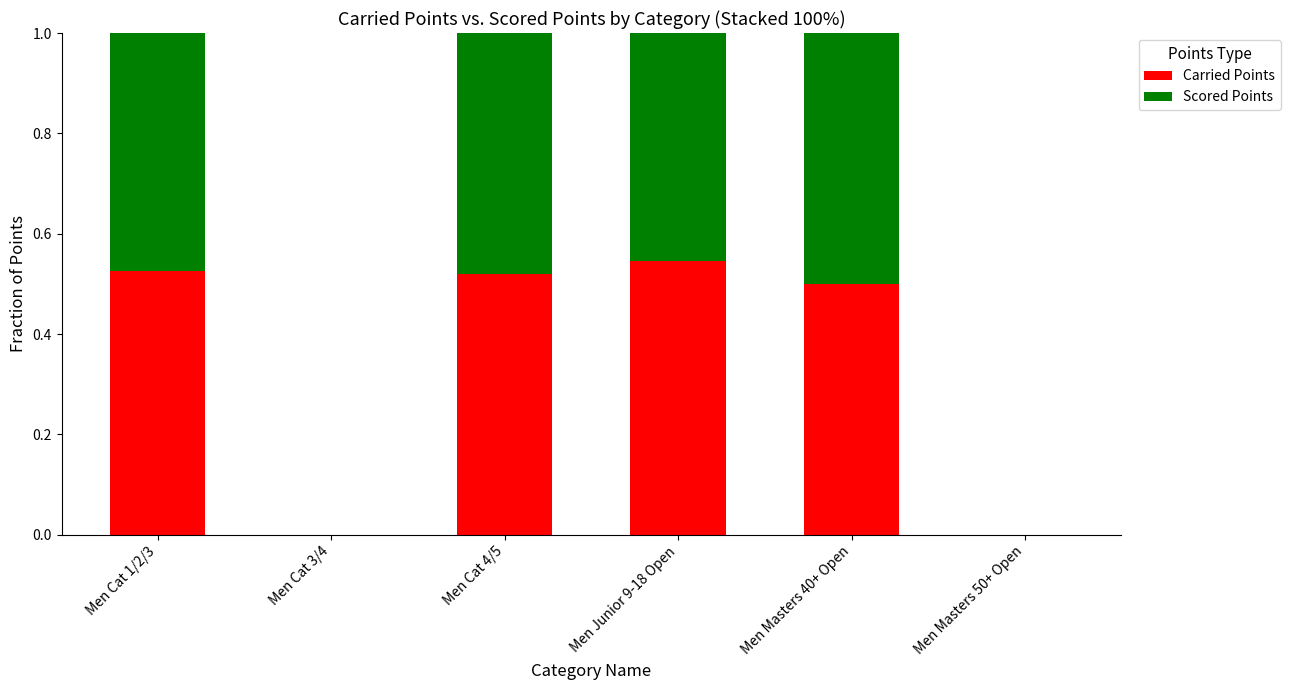

What is the total value across all series at Men Cat 1/2/3?

1.0